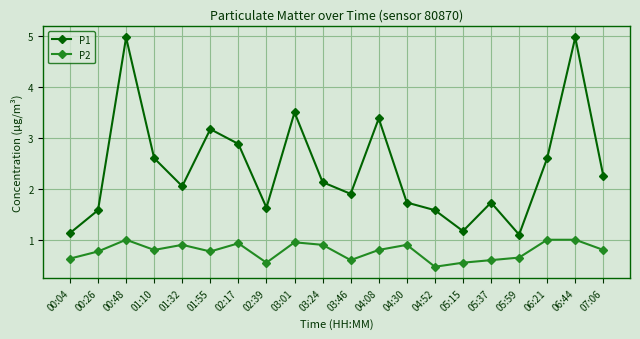

The P2 series shows 1.4 at 03:01. True or false?

False